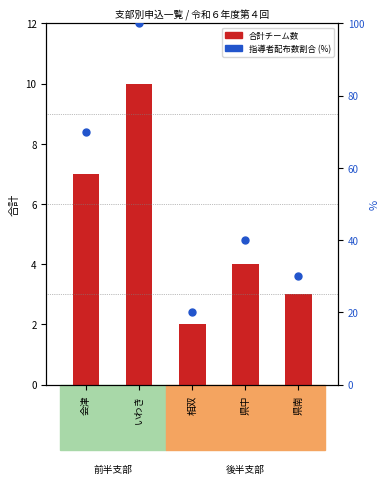

At how many categories does at least one series exceed 88?

1